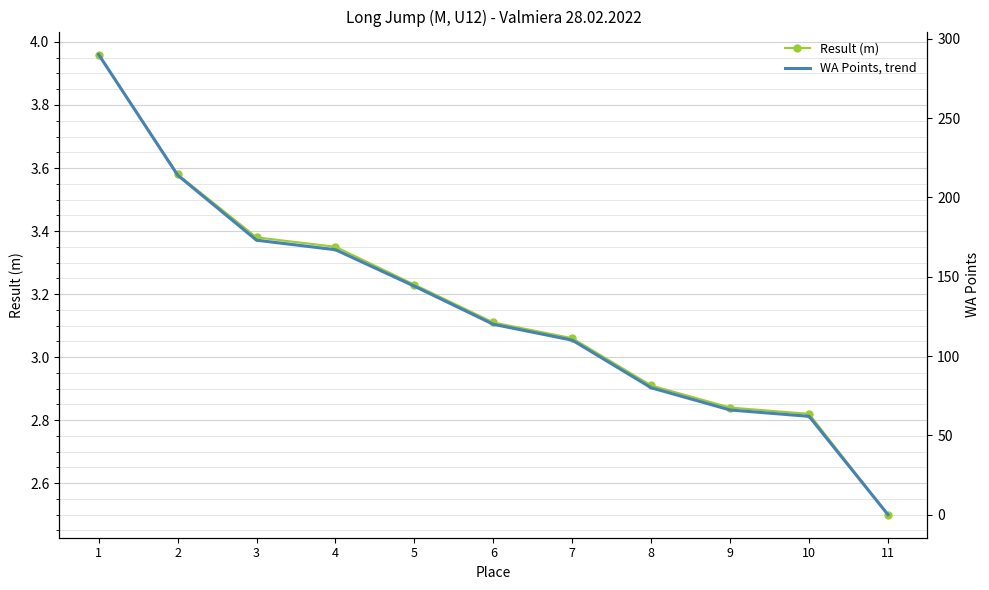

What are all the series names shown in the legend?

Result (m), WA Points, trend